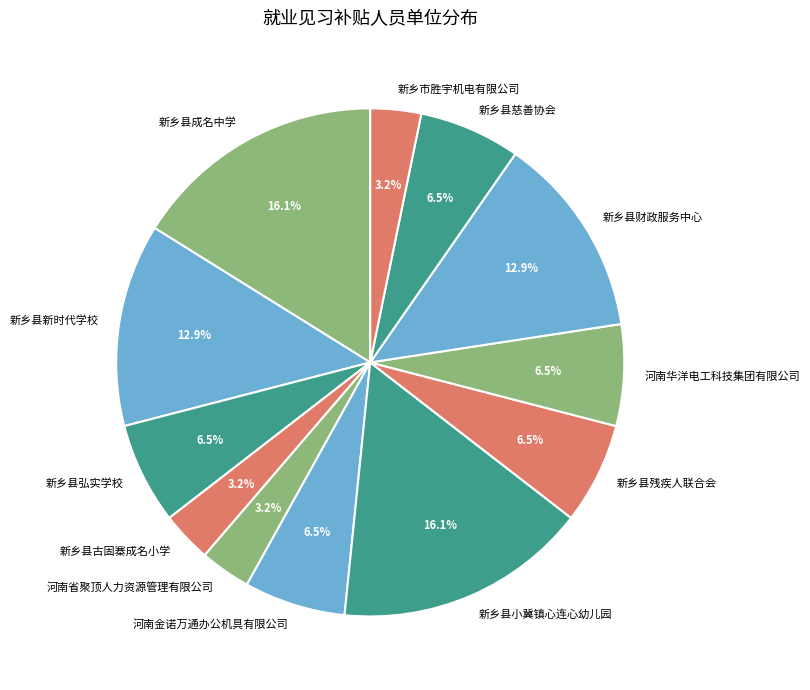

Does 新乡县弘实学校 represent more than half of the total?

No